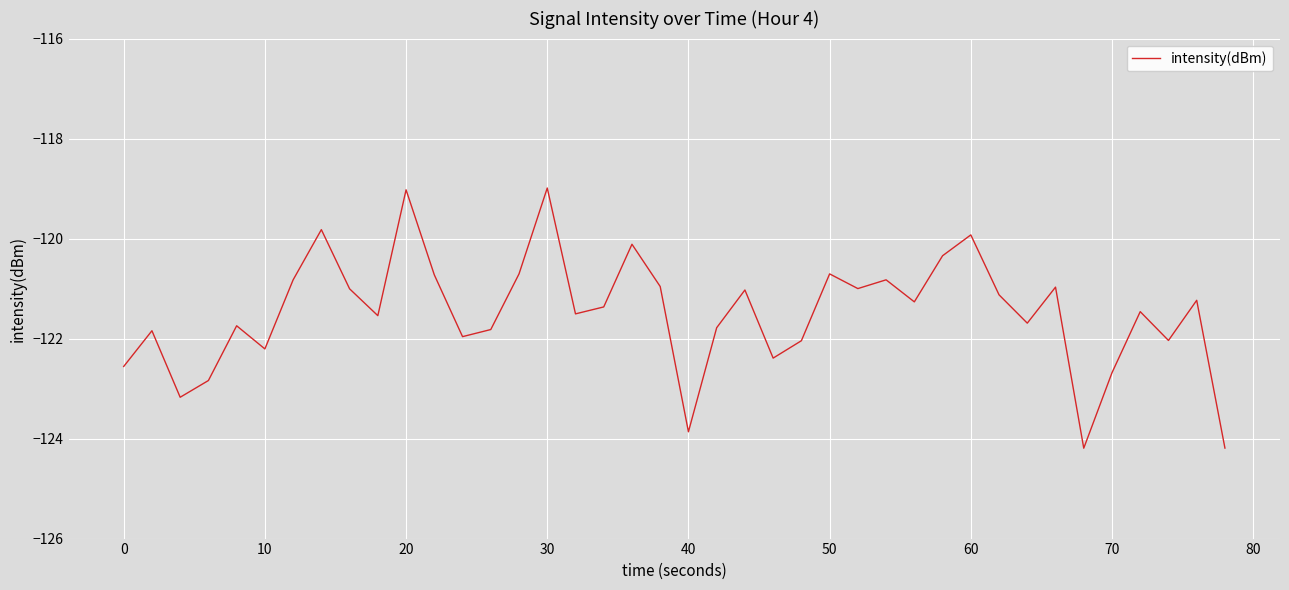

What is the maximum value shown in the chart?

-119.0